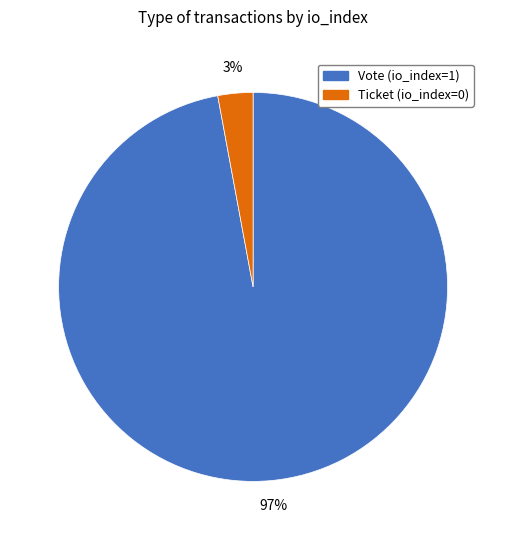

What percentage is the Vote slice, to the nearest percent?

97%